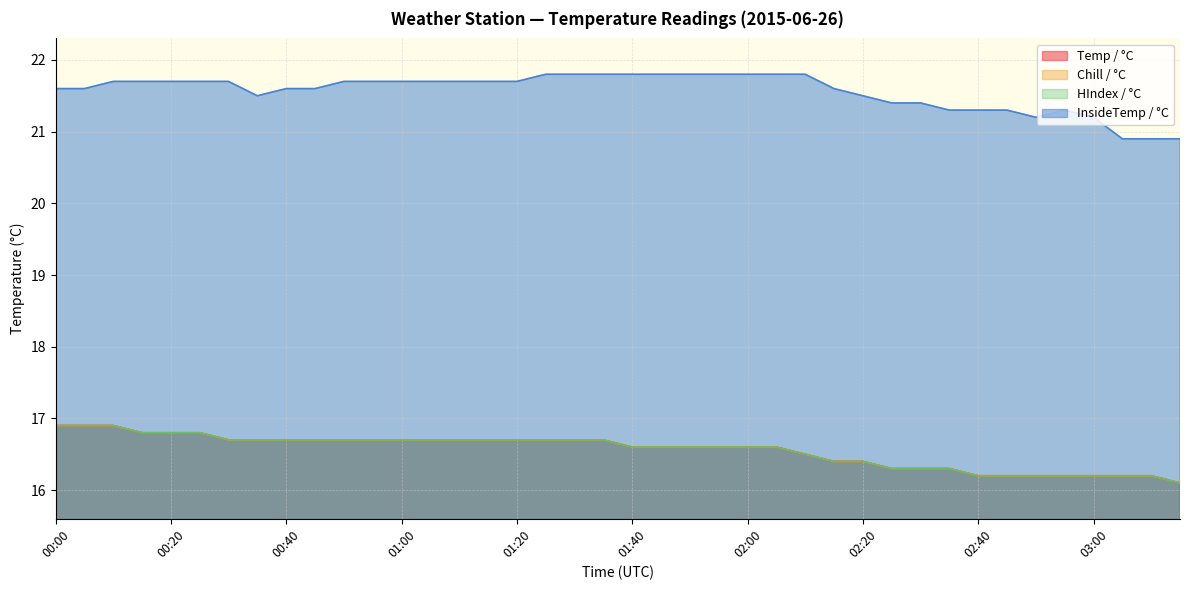

Which series has the widest spread of values?

InsideTemp / °C